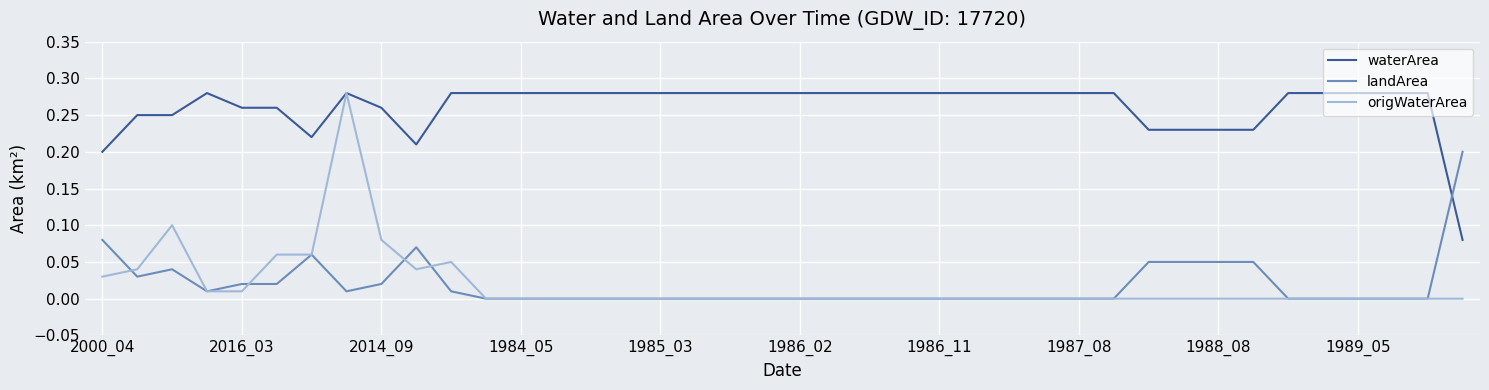

Which series has the largest range (max minus min)?

origWaterArea